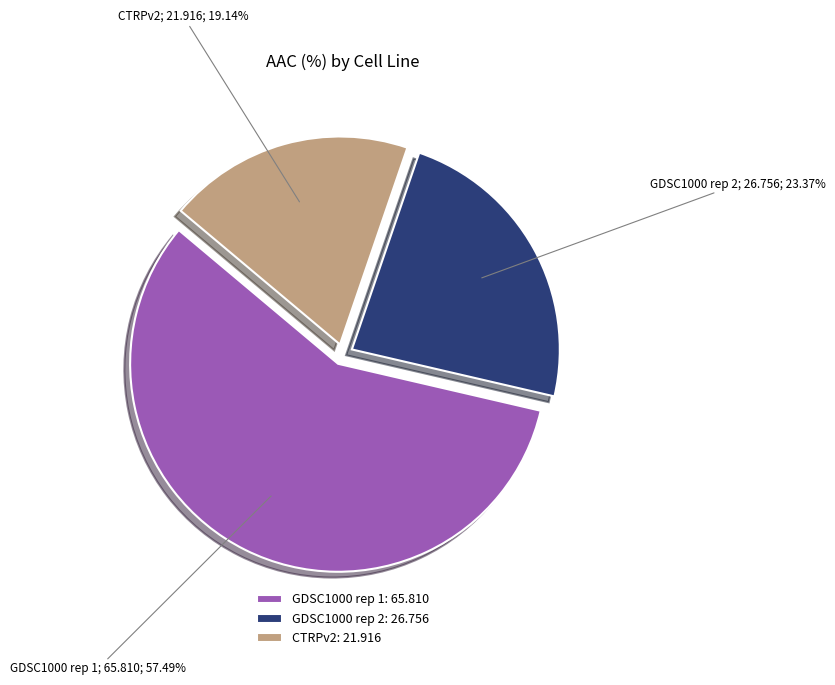

Combined, what portion of the pie is GDSC1000 rep 2 and CTRPv2?

42.5%